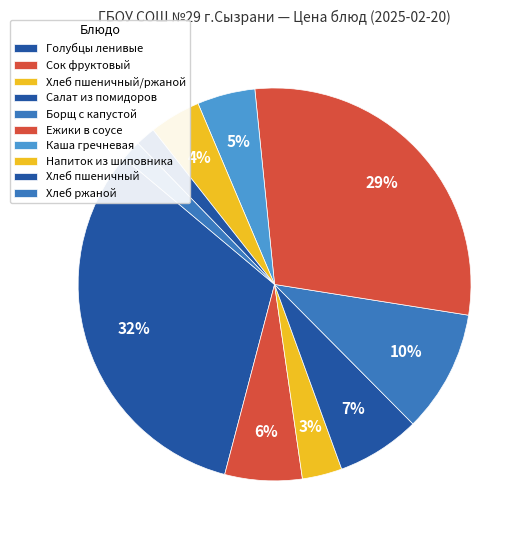

Is it true that Хлеб ржаной is 10% of the pie?

False